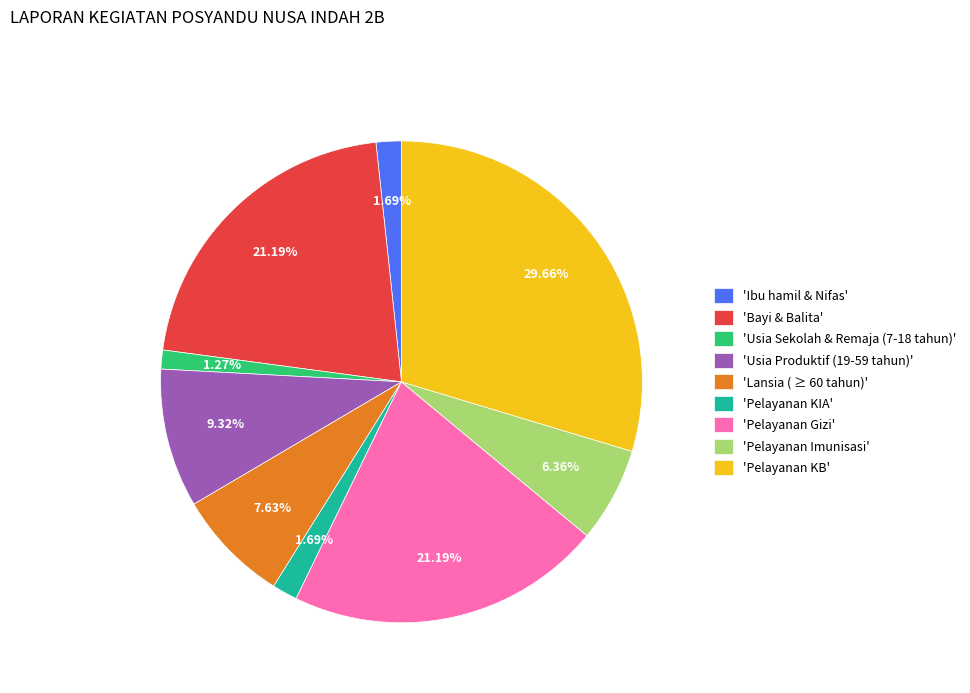

To the nearest percent, what is the difference between the largest and smallest slice percentages?

28%